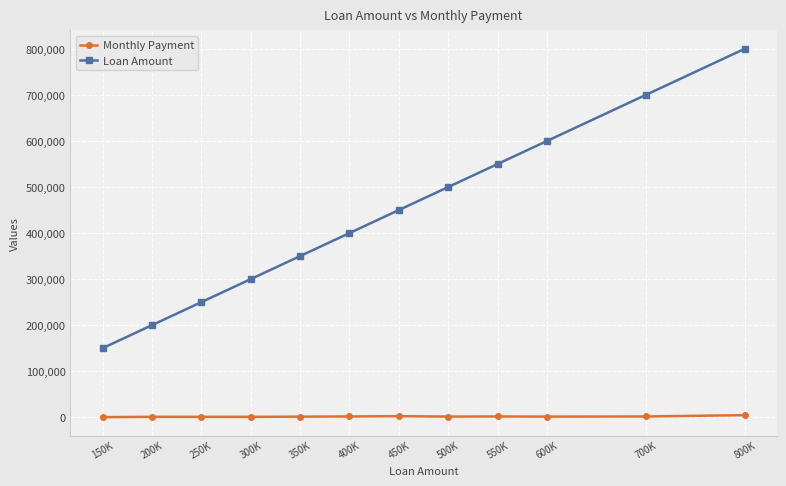

Which category has the highest value across all series?

800K